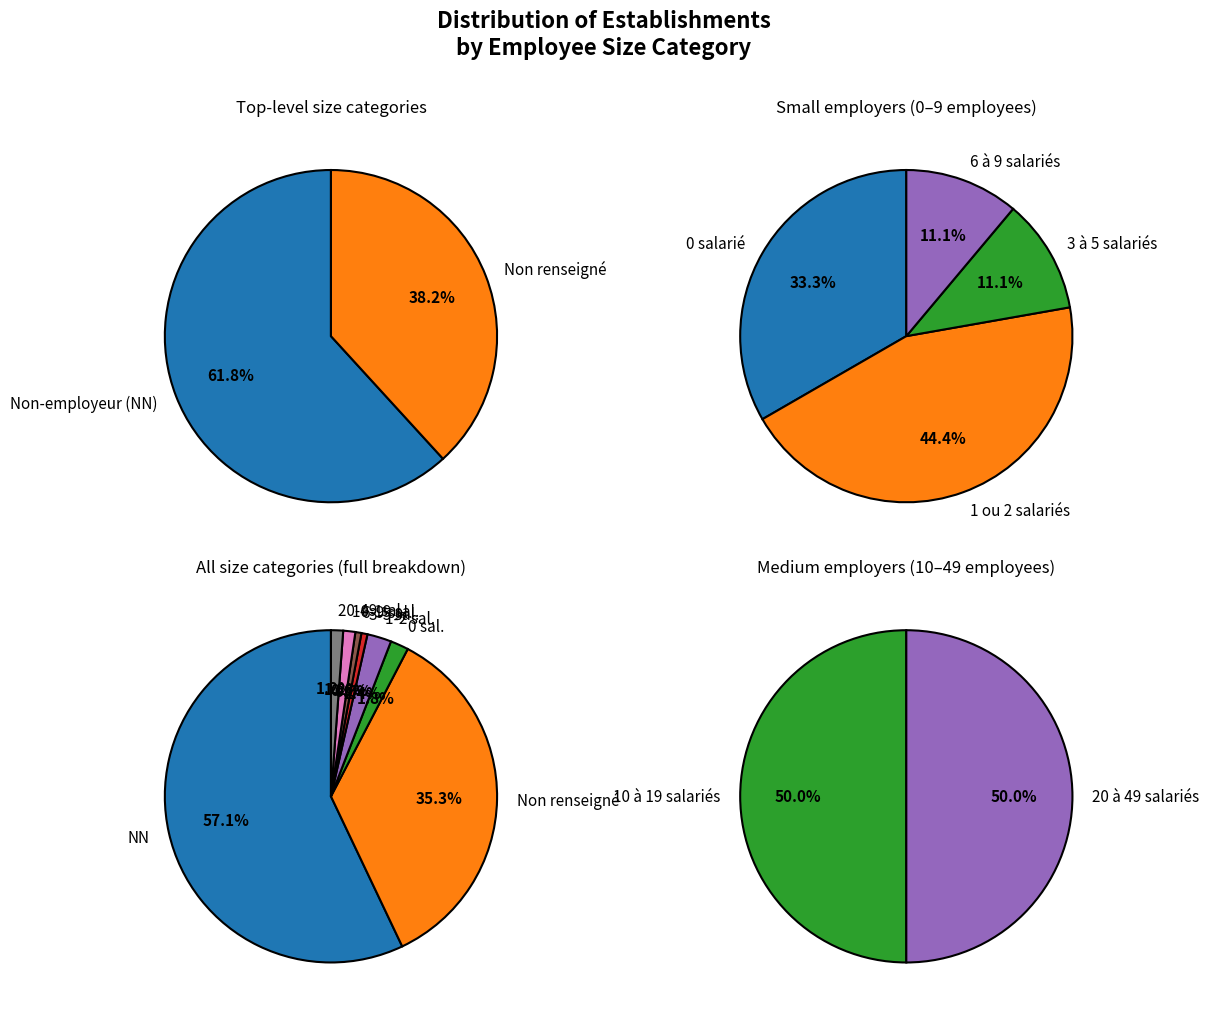

To the nearest percent, what portion does 21 represent?

1%